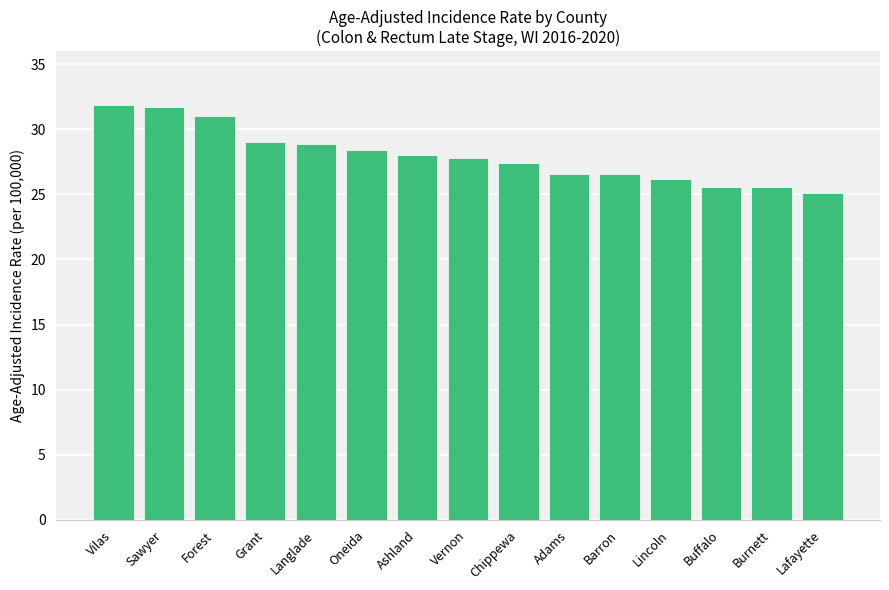

What is the approximate value at Chippewa?

27.4